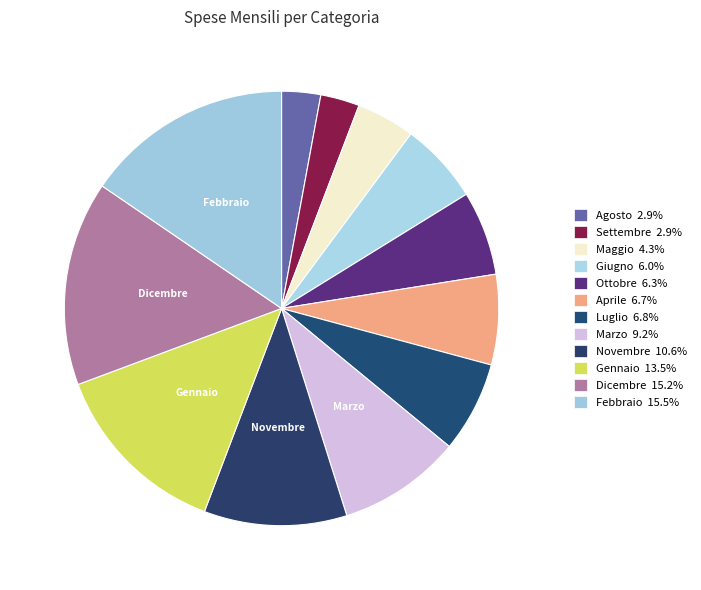

What is the smallest slice in the pie chart?

Agosto